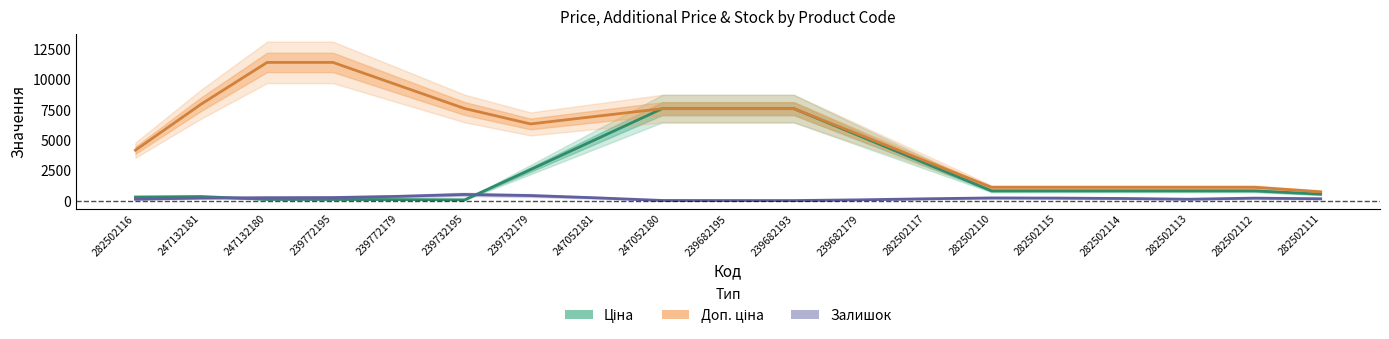

Rank the series at 282502117 from highest to lowest value.

Доп. ціна, Ціна, Залишок